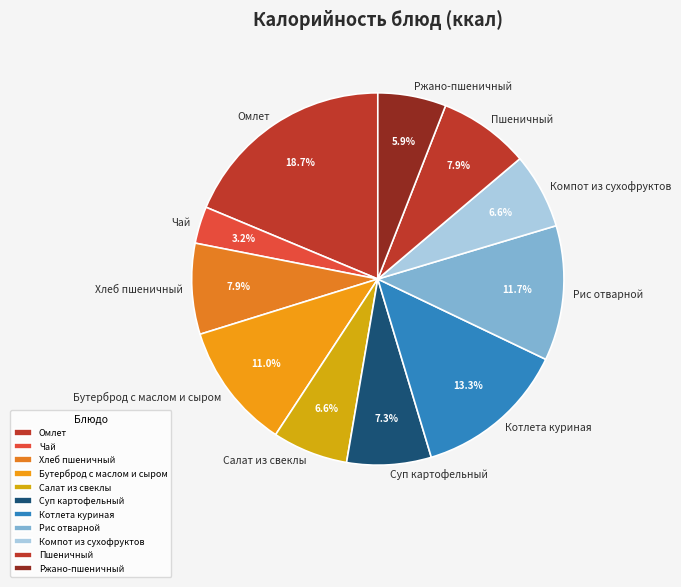

How many segments does this pie chart have?

11